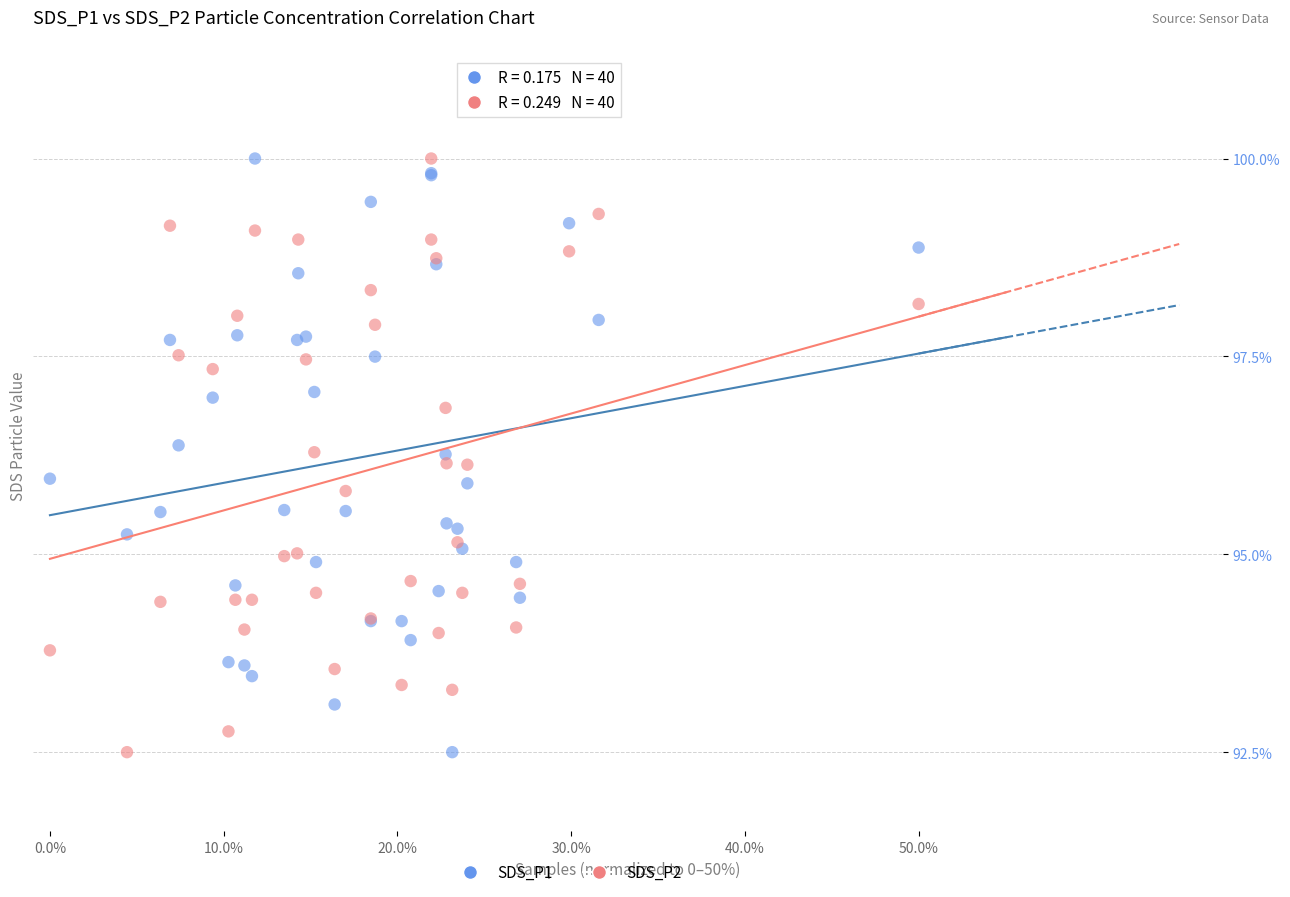

What are all the series names shown in the legend?

SDS_P1, SDS_P2